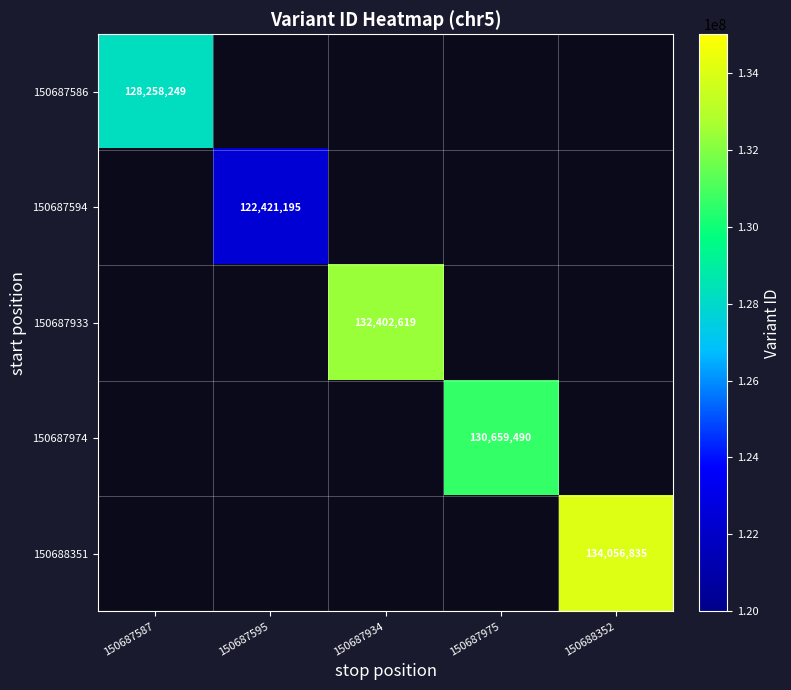

Which label corresponds to the largest value in the chart?

150688352